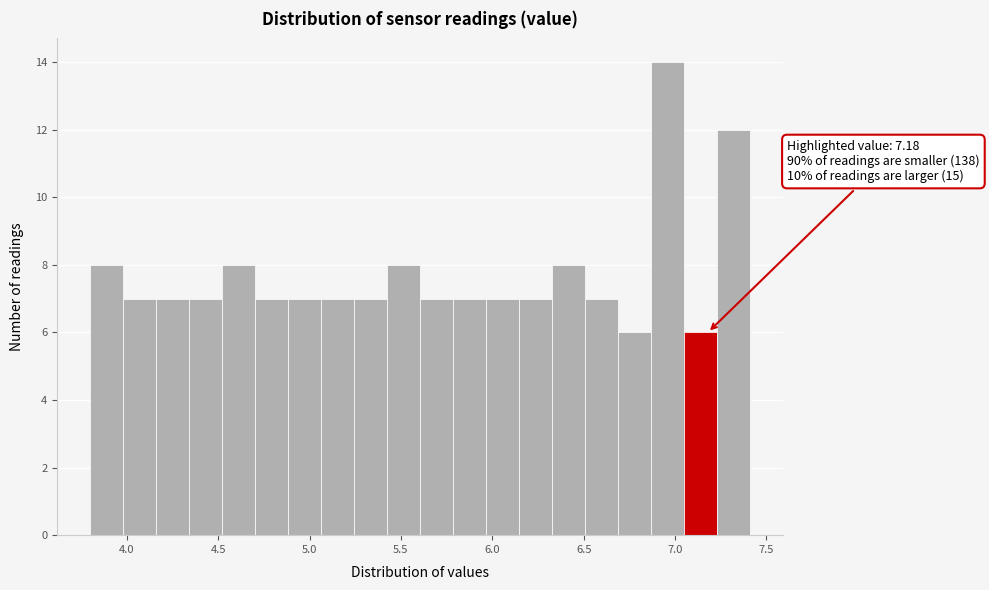

Around what value on the x-axis is the tallest bar? Give the approximate position of its centre, as read against the axis.

6.95